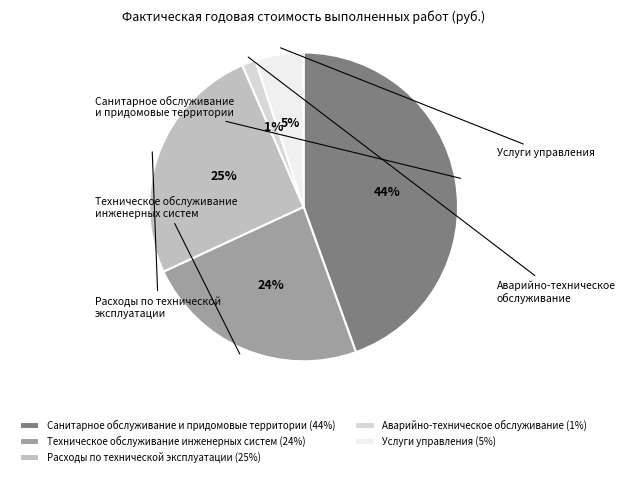

True or false: Расходы по технической эксплуатации (25%) accounts for 18% of the total.

False